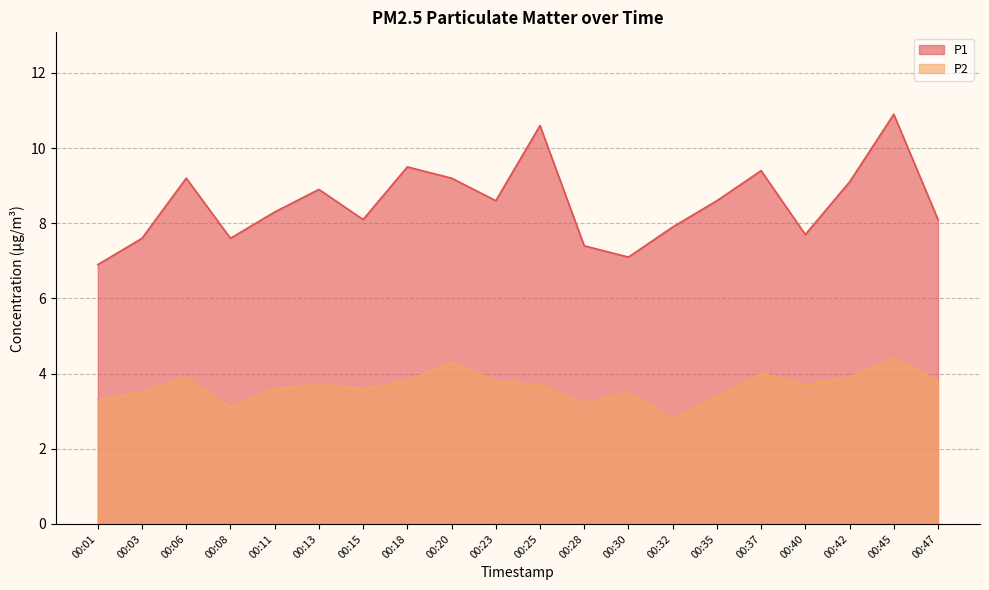

Rank the series by their average value, from lowest to highest.

P2, P1